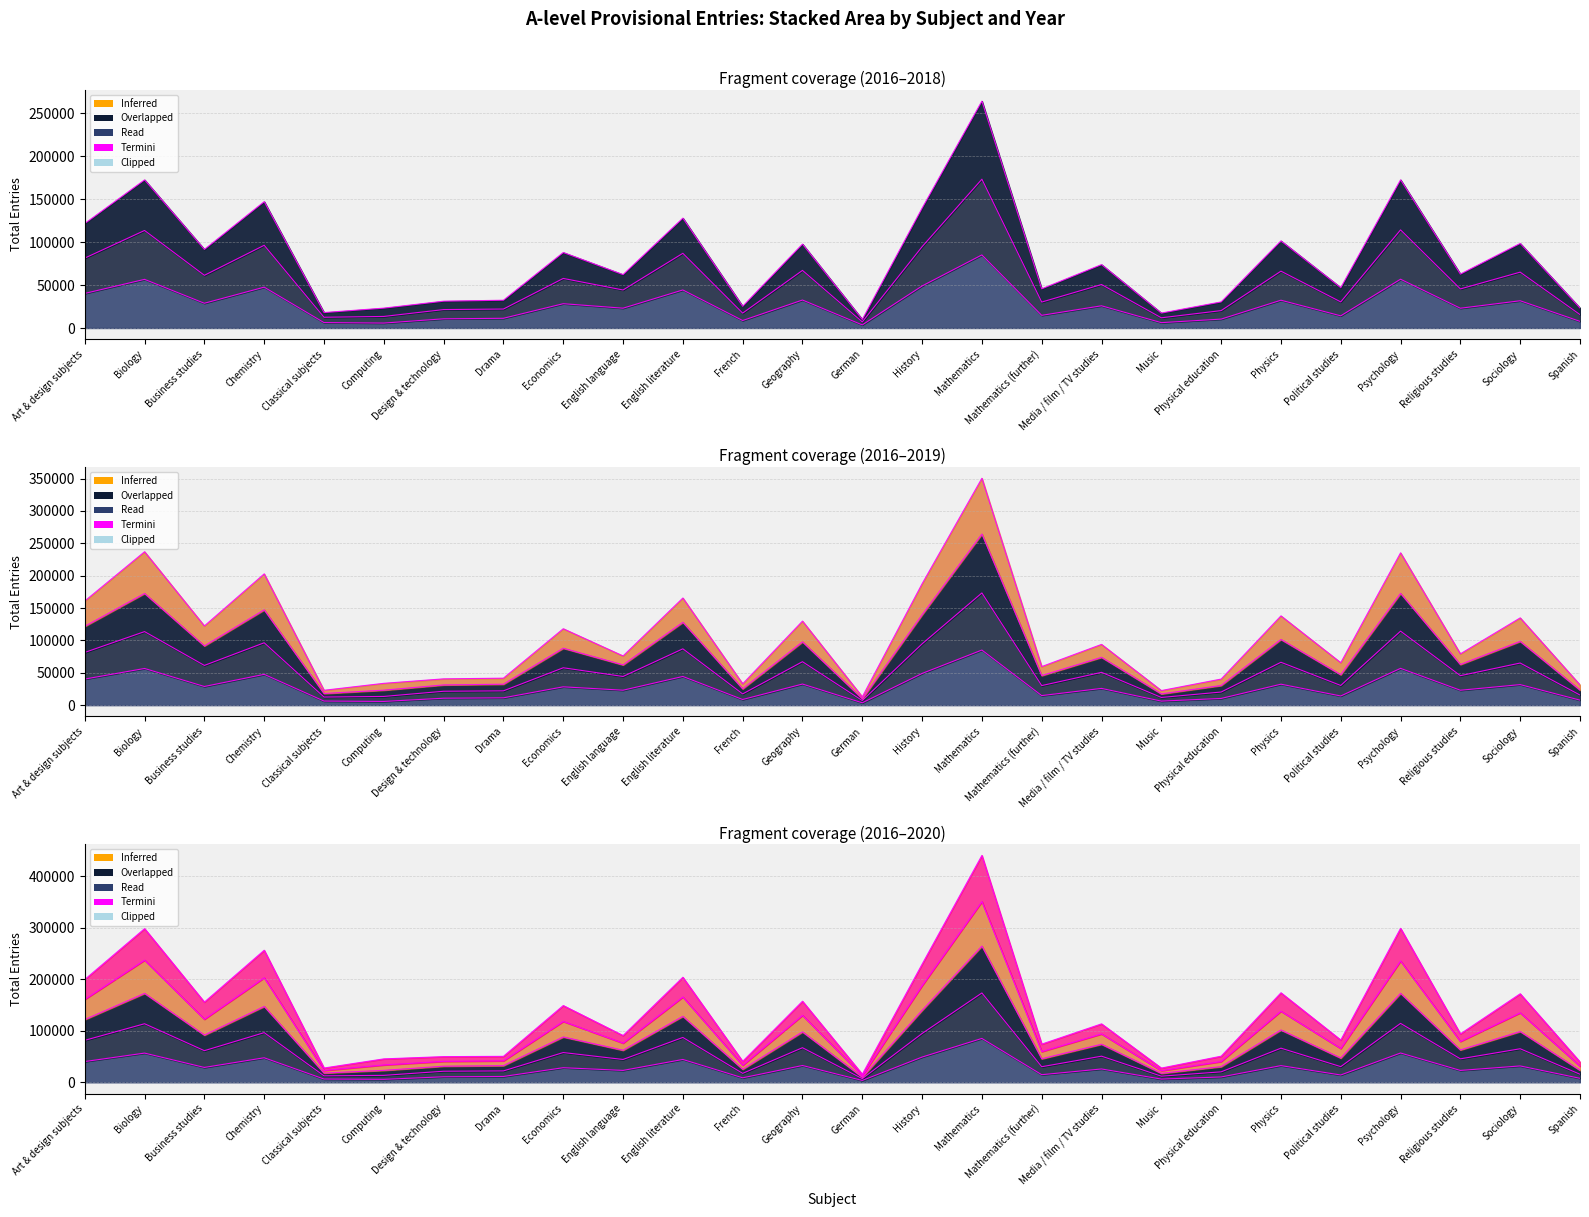

What is the difference between the second highest and minimum values in the Total_2017 series?

162655